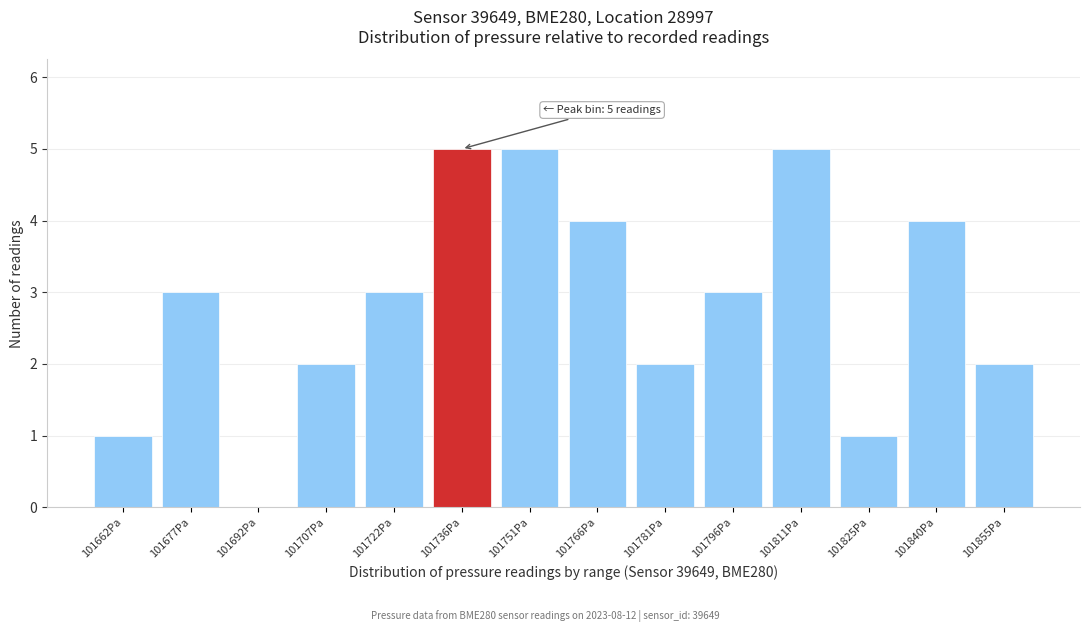

Reading left to right, extract all data points from this chart.

101662Pa=1	101677Pa=3	101692Pa=0	101707Pa=2	101722Pa=3	101736Pa=5	101751Pa=5	101766Pa=4	101781Pa=2	101796Pa=3	101811Pa=5	101825Pa=1	101840Pa=4	101855Pa=2